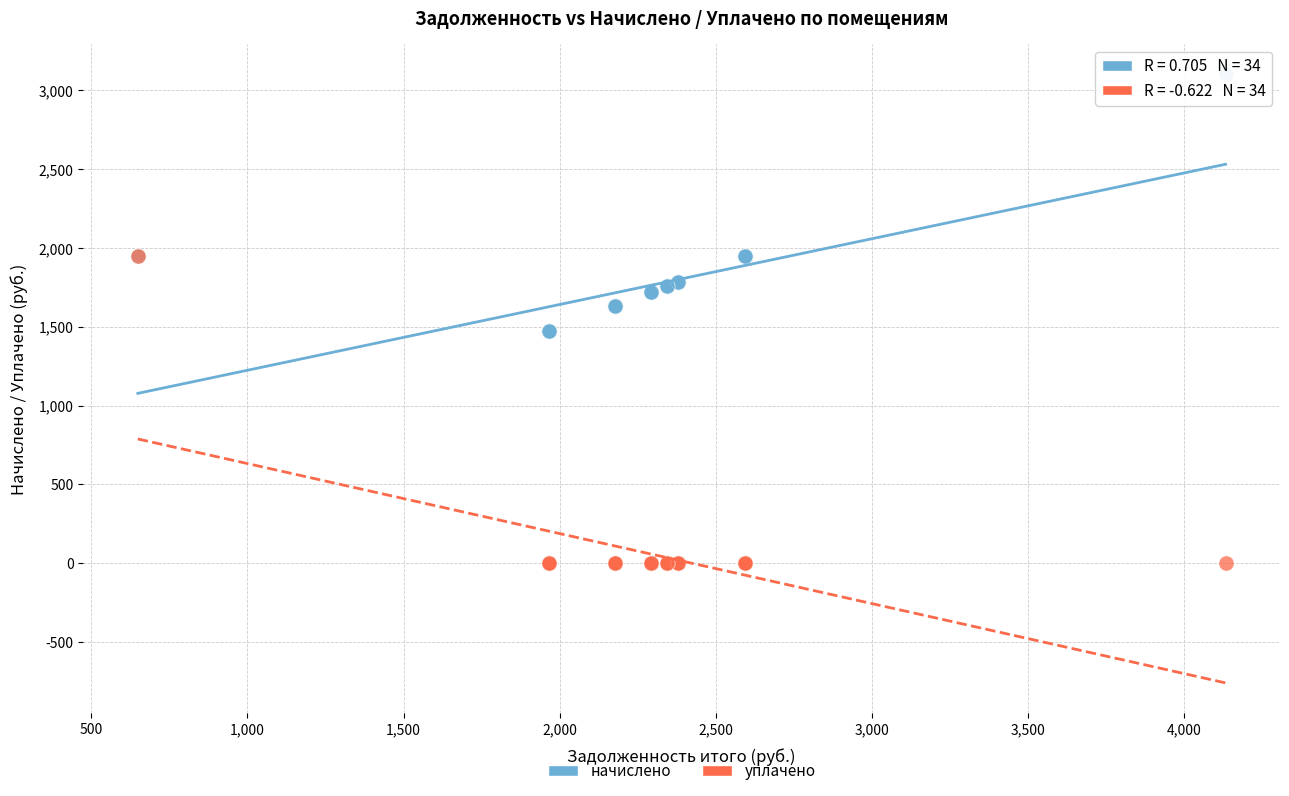

Which series contains the highest Y value?

начислено